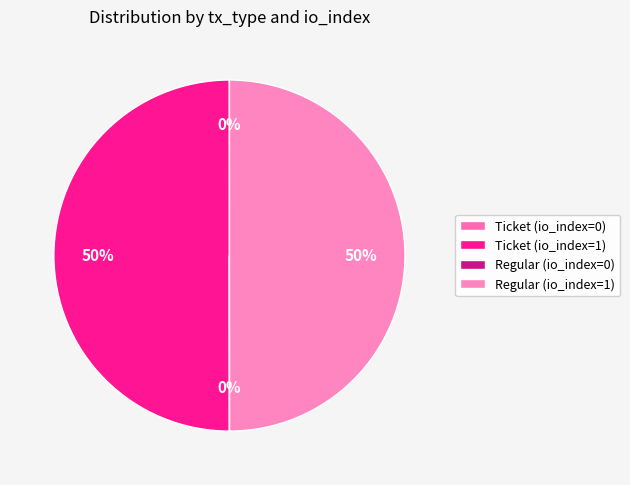

What is the smallest slice in the pie chart?

Ticket (io_index=0)